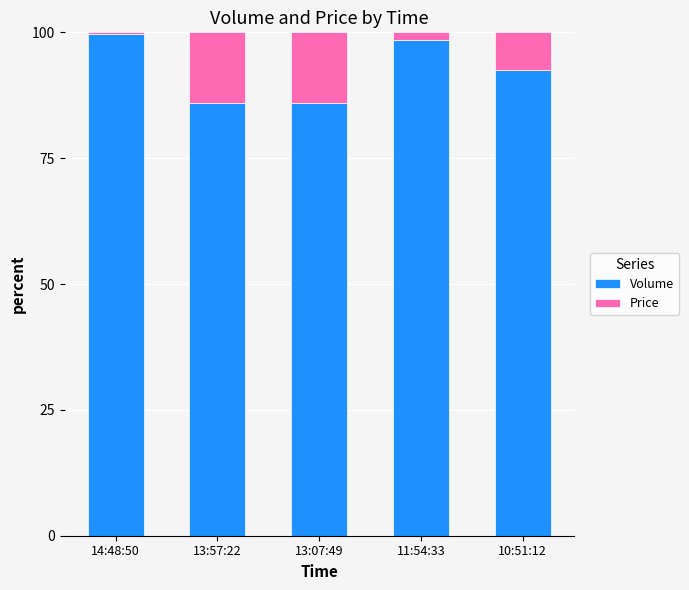

What is the total value across all series at 13:07:49?

100.0